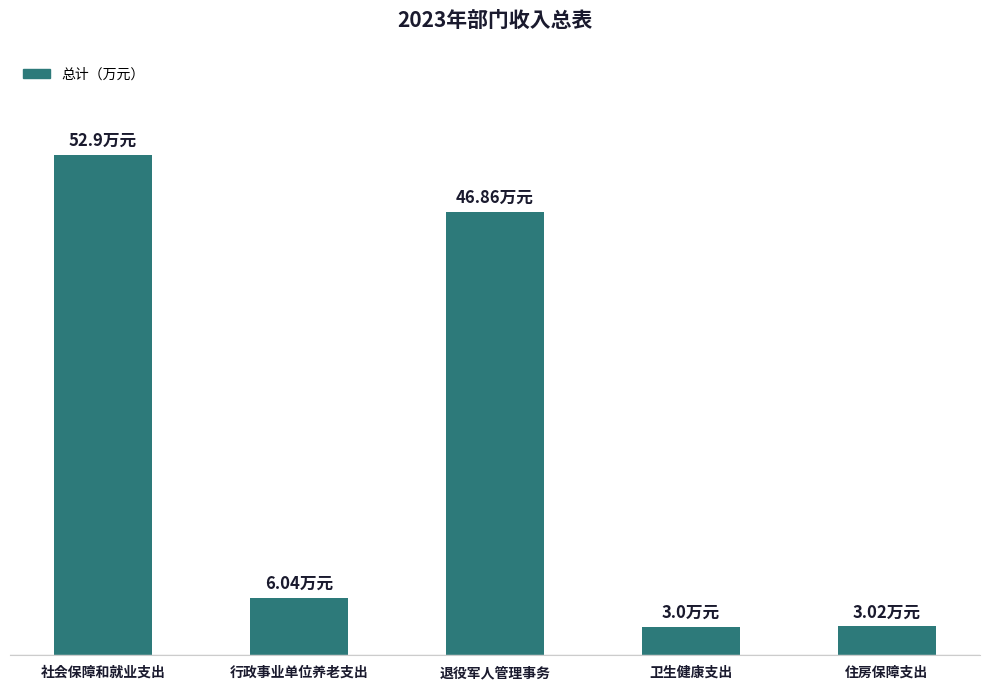

What is the ratio of the value at 卫生健康支出 to the value at 住房保障支出?

1.0